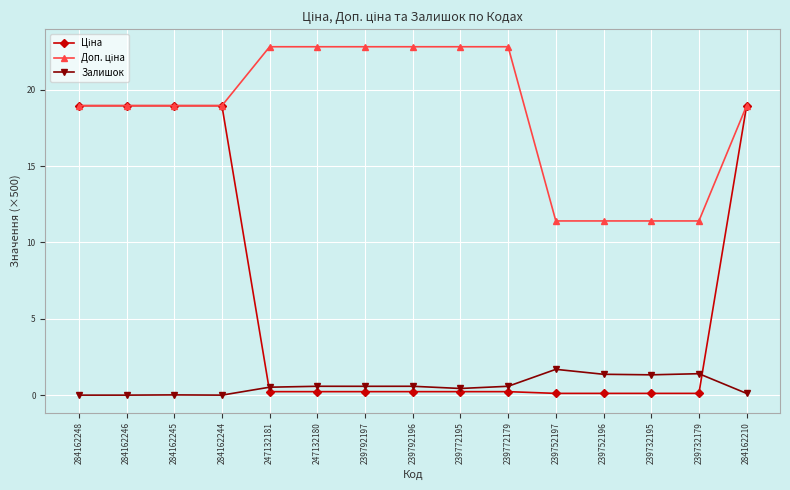

The value of Залишок at 239792197 is 0.6. True or false?

True